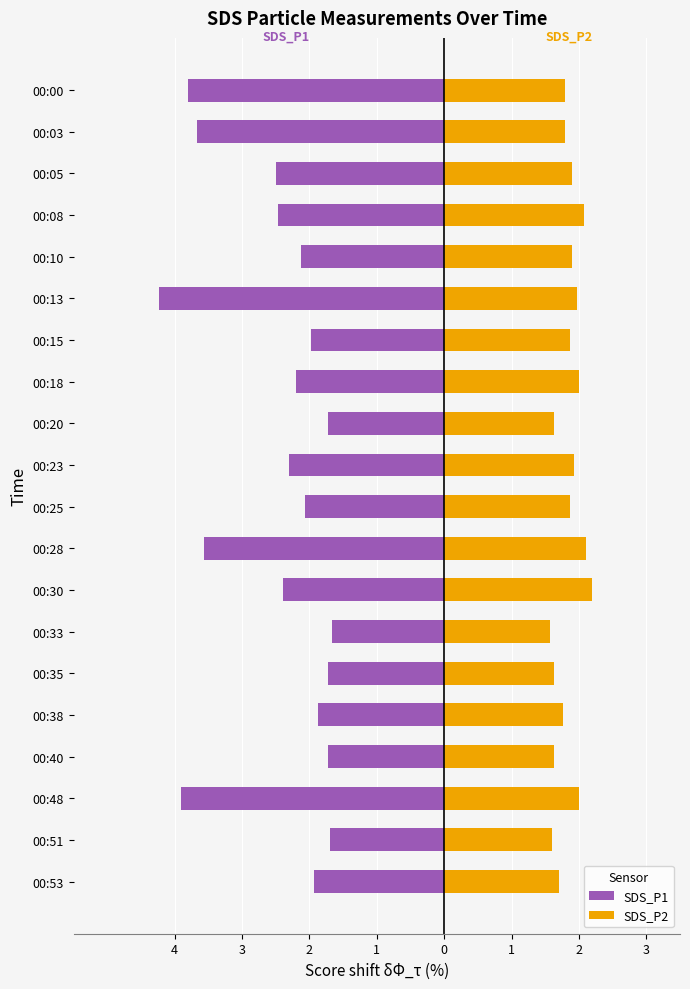

How many groups of bars are there?

20